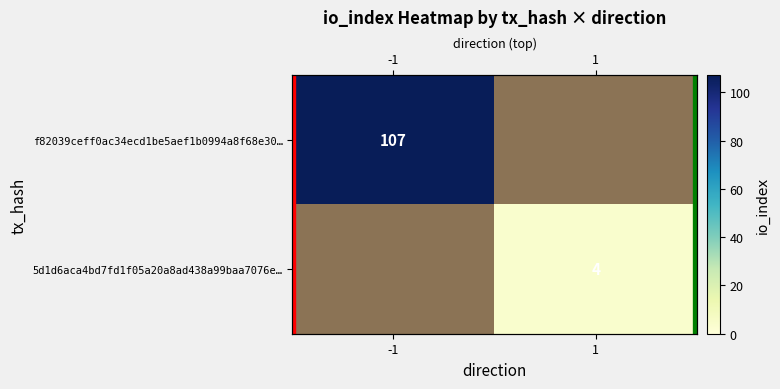

At -1, list the series in order from smallest to largest.

5d1d6aca4bd7fd1f05a20a8ad438a99baa7076e…, f82039ceff0ac34ecd1be5aef1b0994a8f68e30…